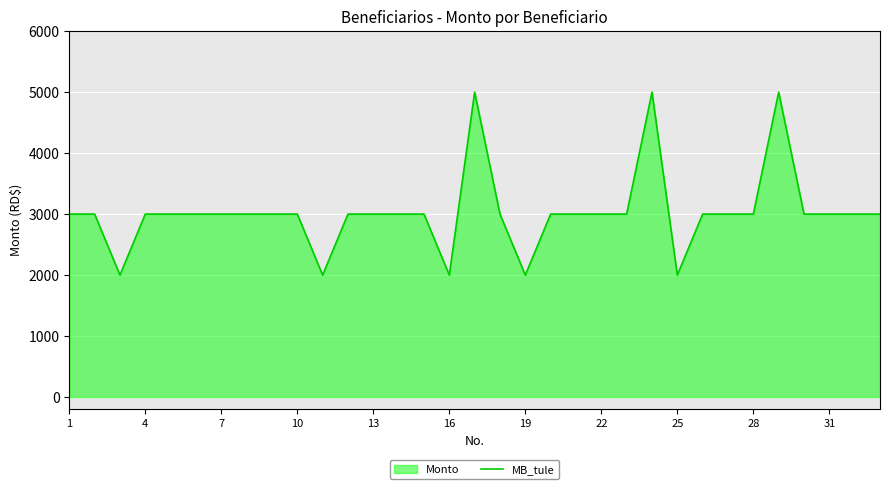

The value at 10 is 5276. True or false?

False